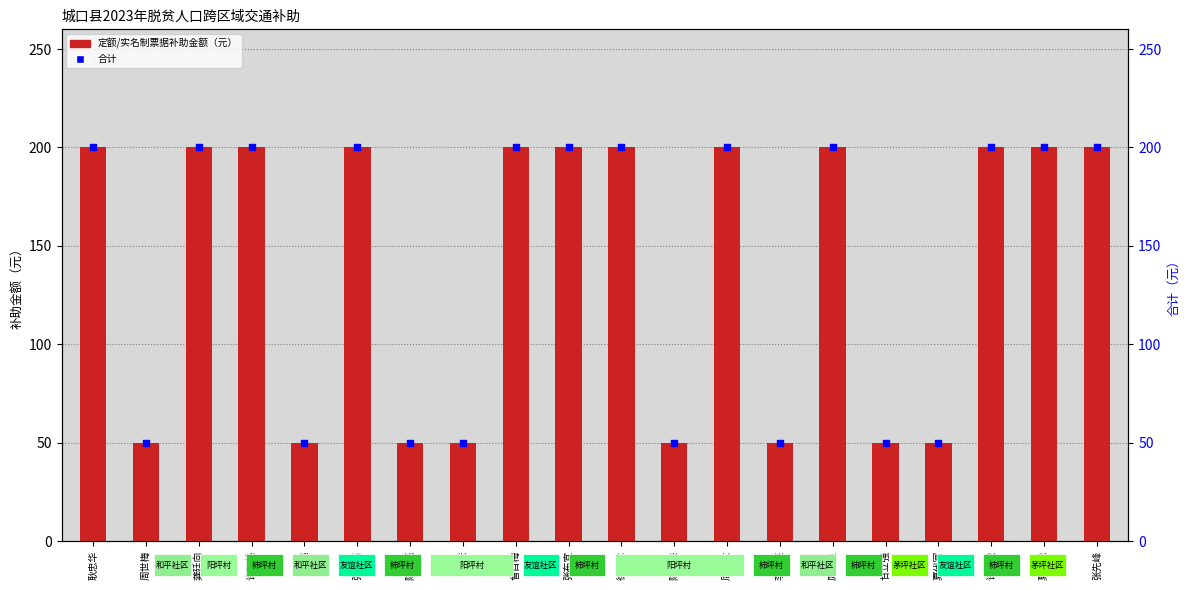

At which category is the sum across all series the highest?

耿忠华